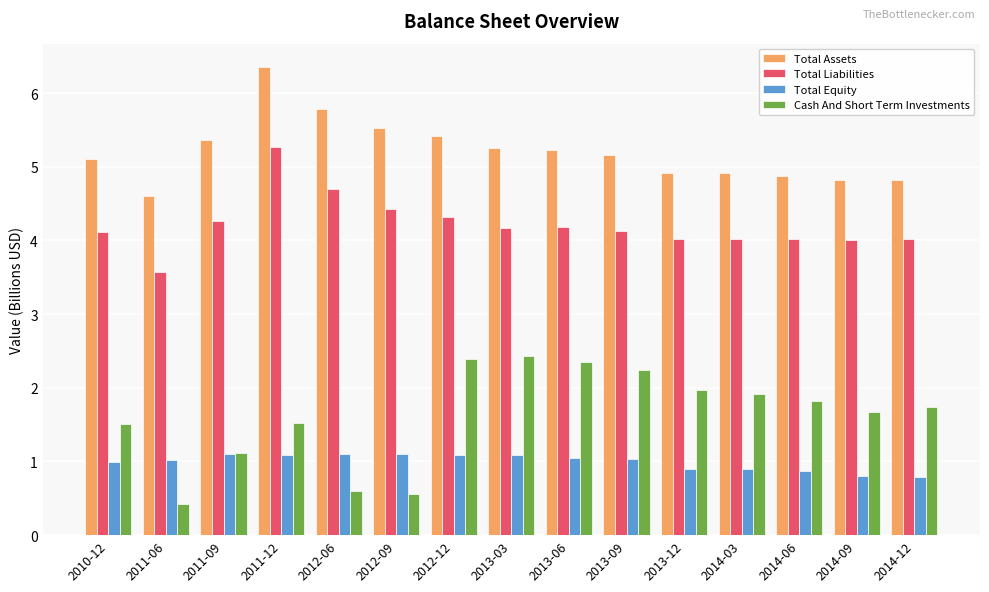

What is the label of the 6th bar from the left?

2012-09